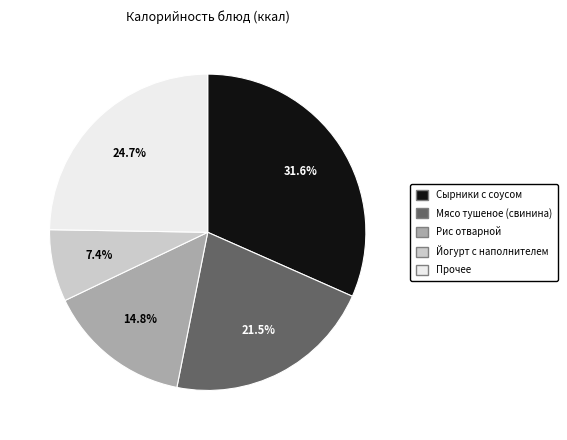

To the nearest percent, what is the difference between the largest and smallest slice percentages?

24%